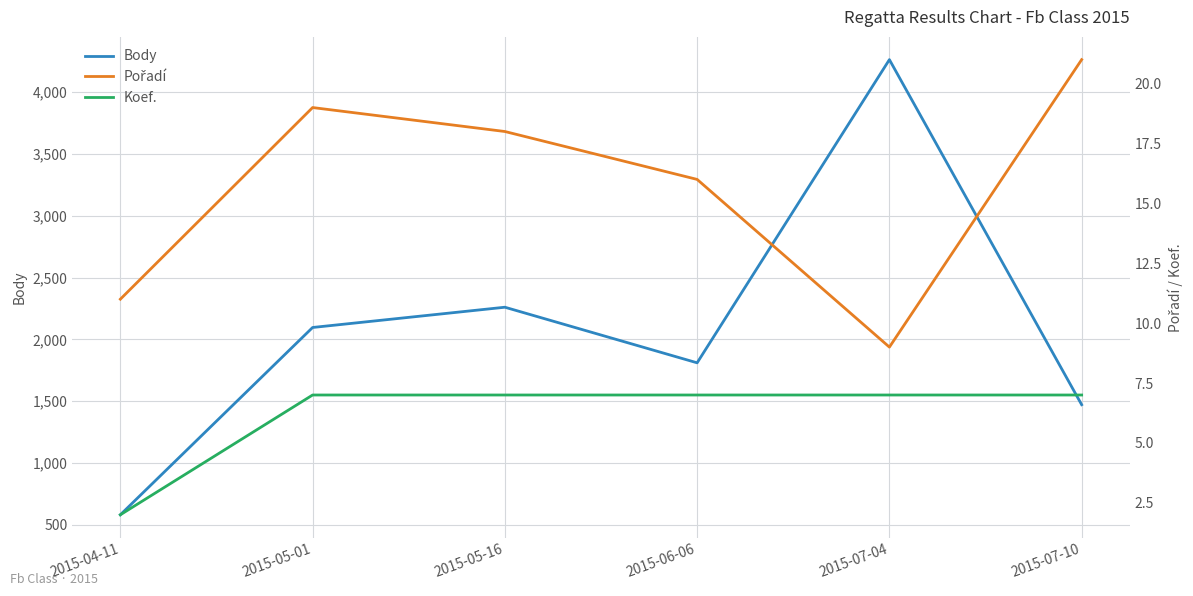

What is the label of the 1st point from the right?

2015-07-10